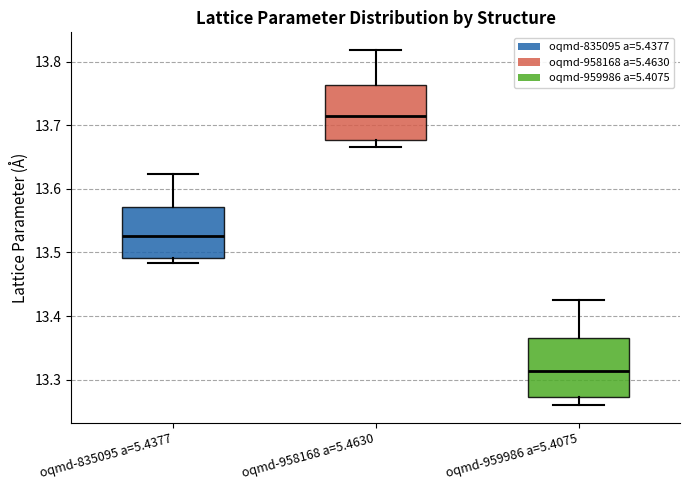

Reading left to right, transcribe this box plot: for each box, give where its median line is, the range the box spans, and where its two whiskers end, as read against the y-axis. The values are not printed on the chart, so give them approximately, as read against the axis.

oqmd-835095 a=5.4377: median 13.53, box 13.49 to 13.57, whiskers 13.48 to 13.62
oqmd-958168 a=5.4630: median 13.71, box 13.68 to 13.76, whiskers 13.67 to 13.82
oqmd-959986 a=5.4075: median 13.31, box 13.27 to 13.37, whiskers 13.26 to 13.42